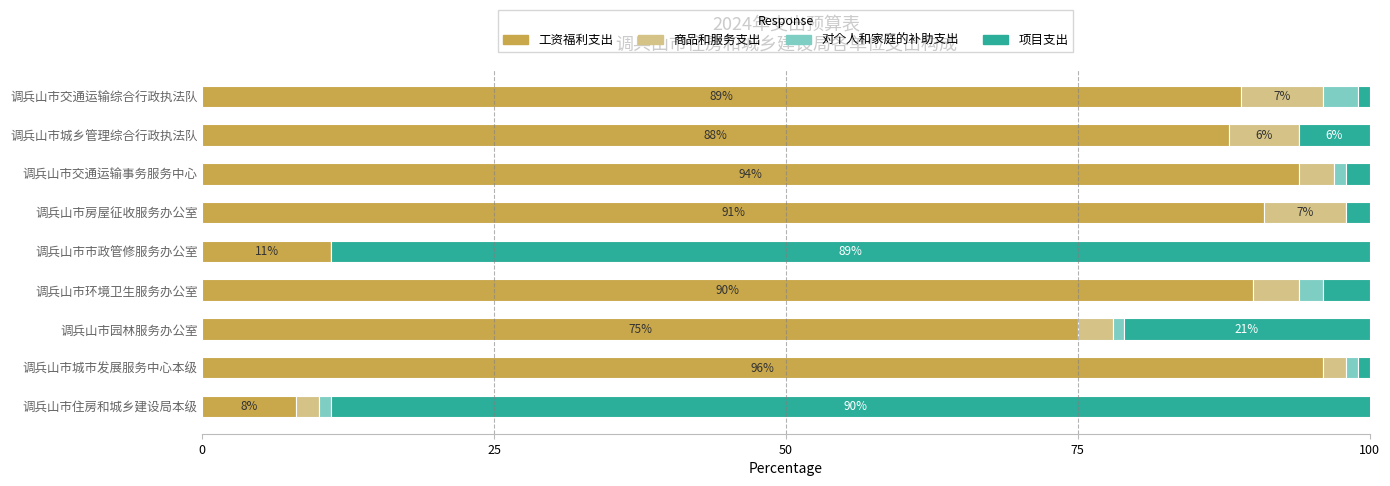

The 工资福利支出 series shows 142 at 调兵山市交通运输事务服务中心. True or false?

False